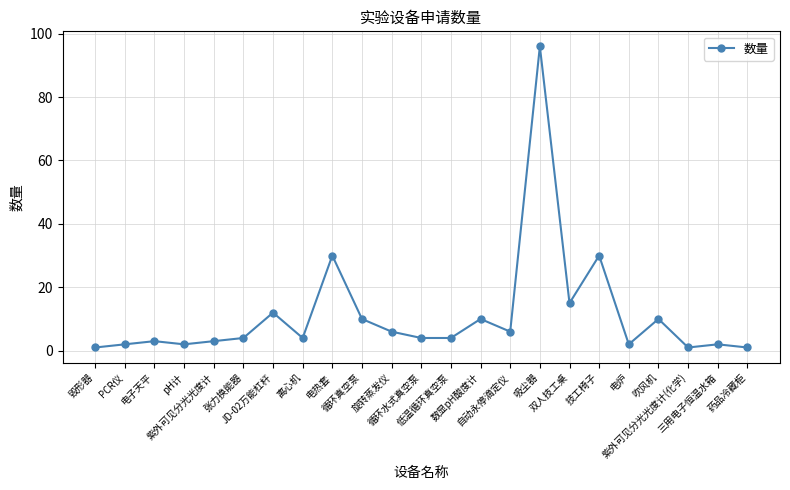

Which label corresponds to the largest value in the chart?

吸尘器